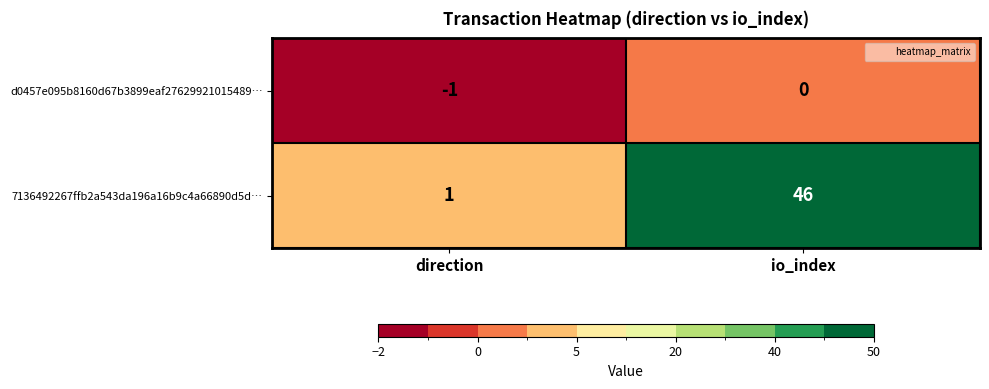

What is the difference between the 7136492267ffb2a543da196a16b9c4a66890d5d… values at io_index and direction?

45